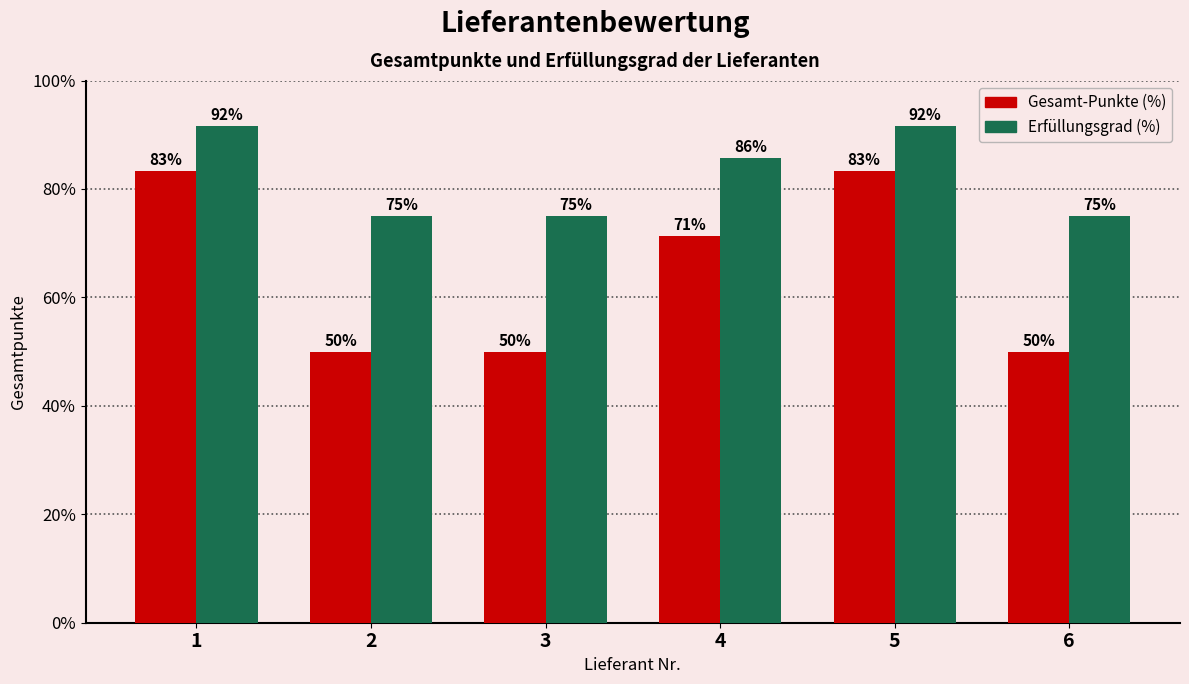

At which label is Gesamt-Punkte (%) closest to 66?

4